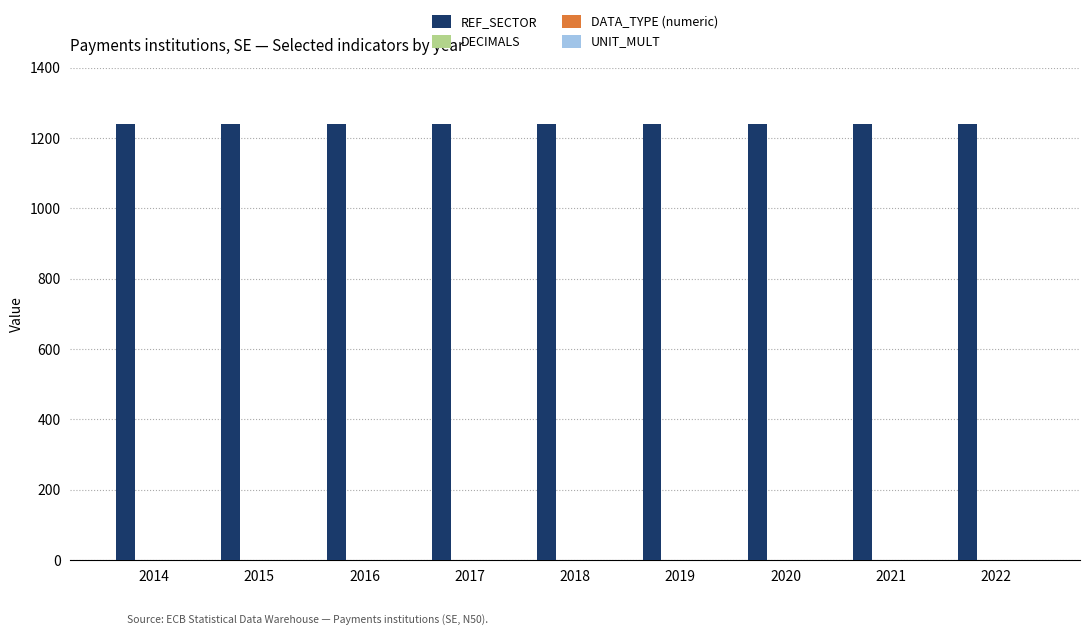

Is it true that REF_SECTOR equals 684 at 2014?

False